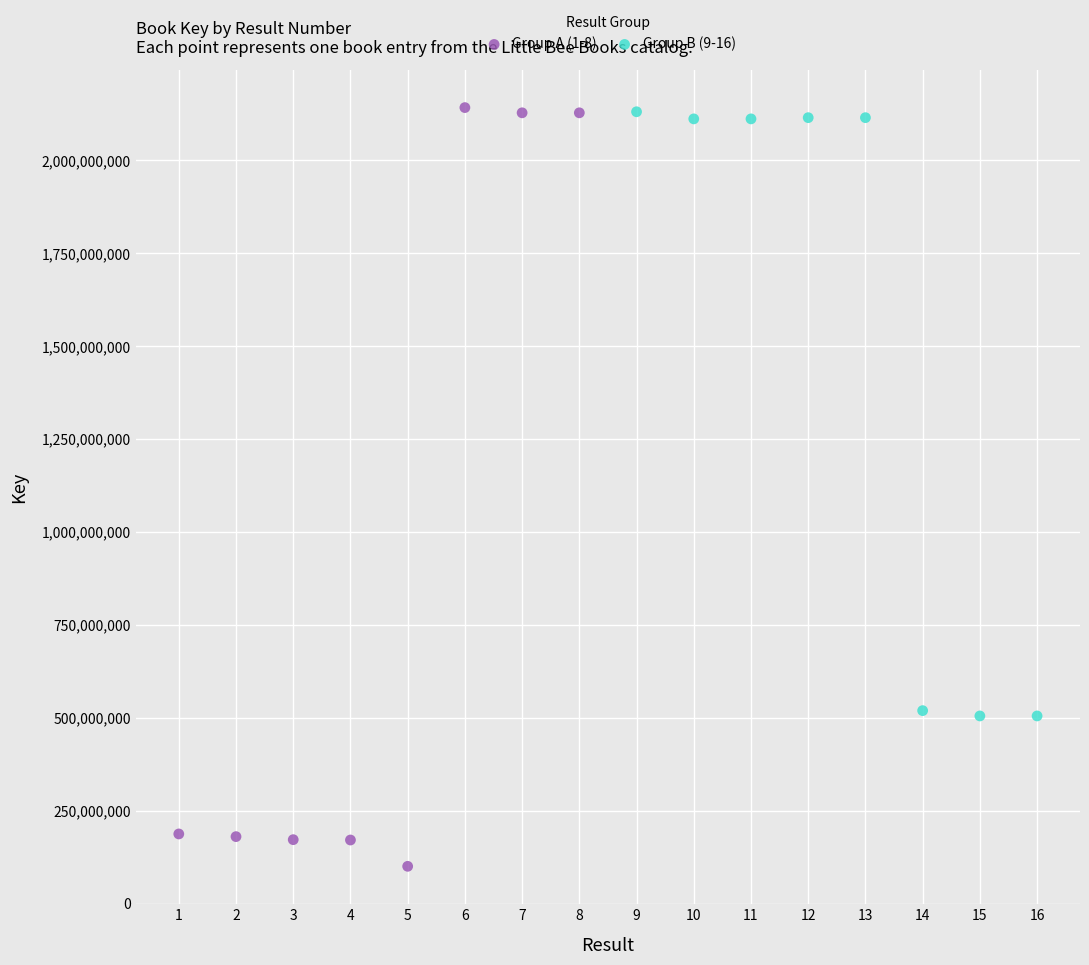

Which series has the largest Y range (max minus min)?

Group A (1-8)